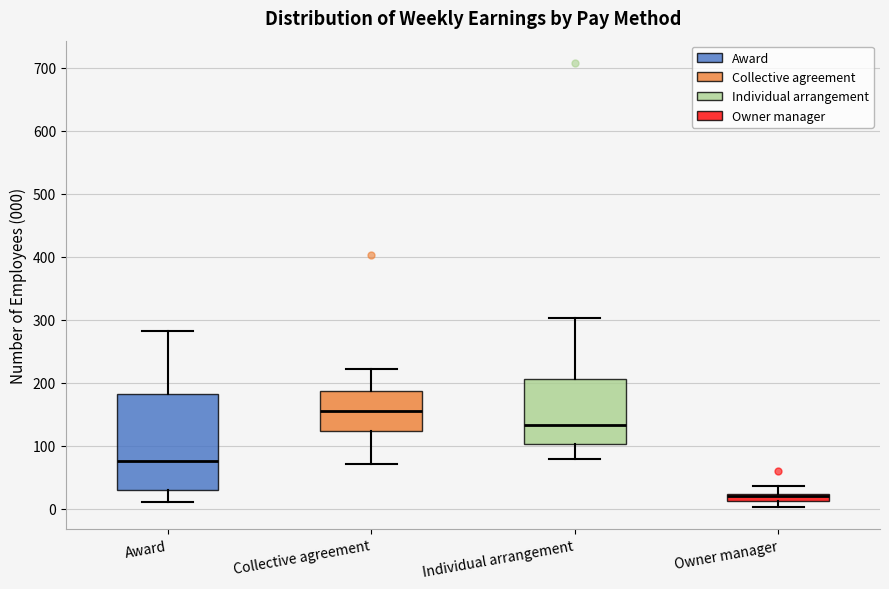

Where is the lower edge of the box for Collective agreement on the y-axis? The values are not printed on the chart, so give them approximately, as read against the axis.

120